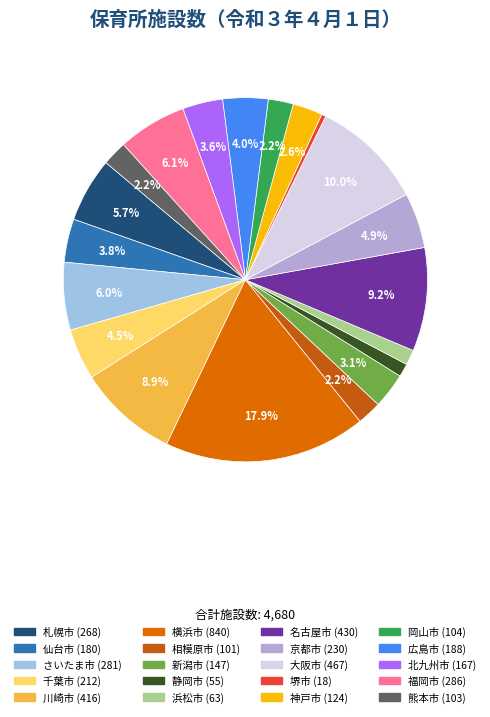

To the nearest percent, what portion does 仙台市 represent?

4%